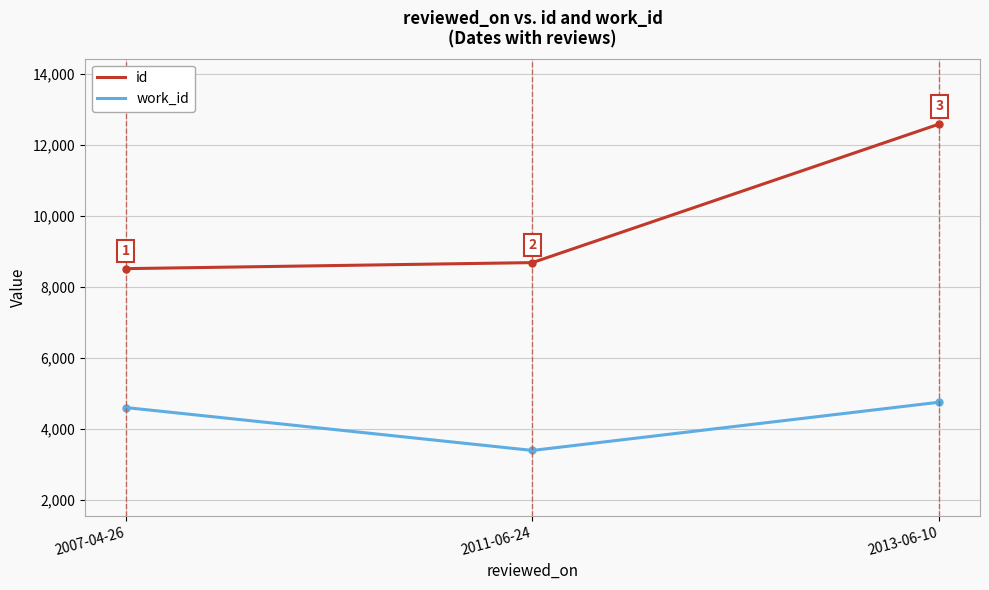

What is the total value across all series at 2007-04-26?

13117